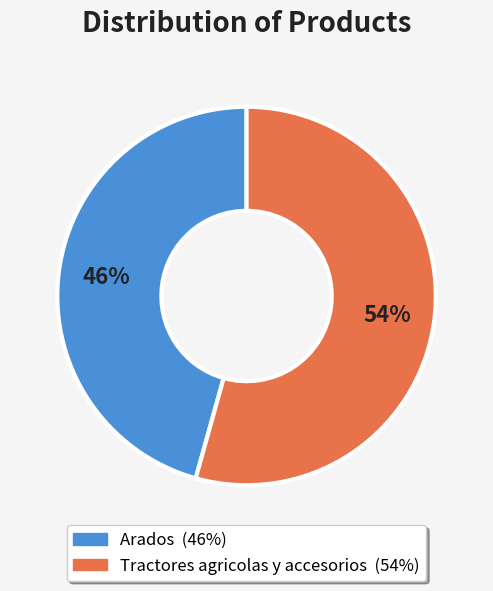

What is the largest slice in the pie chart?

Tractores agricolas y accesorios